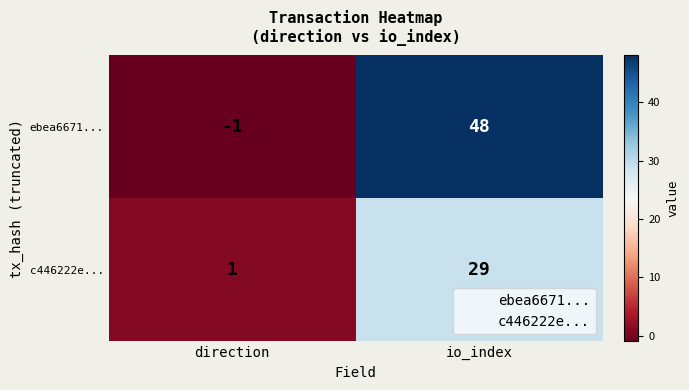

Count the number of categories in the chart.

2